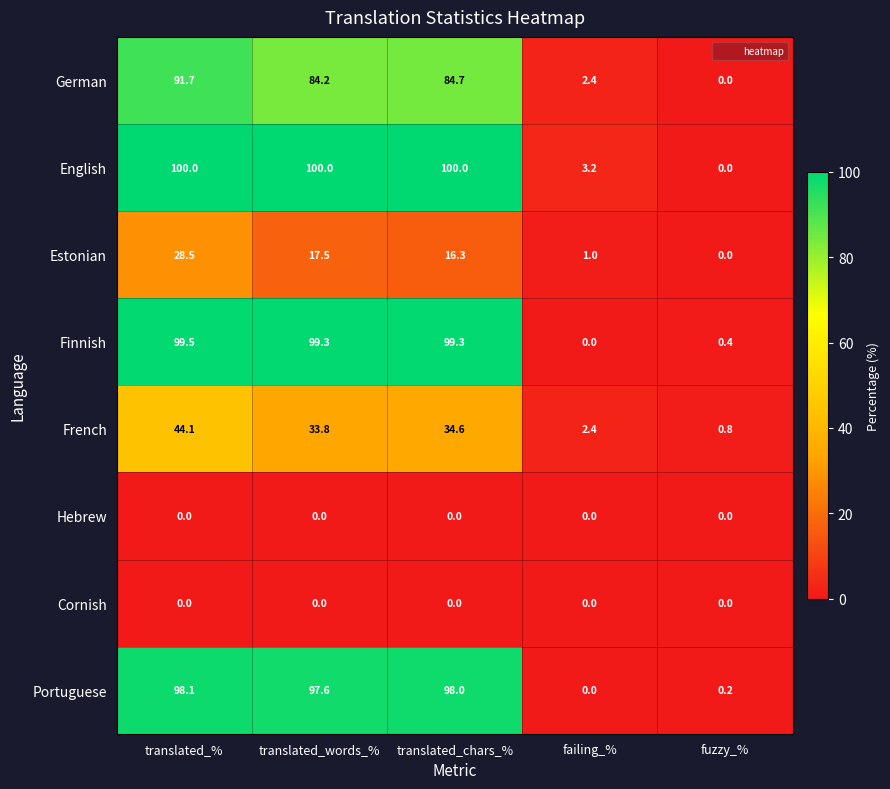

Read the German value at translated_%.

91.7